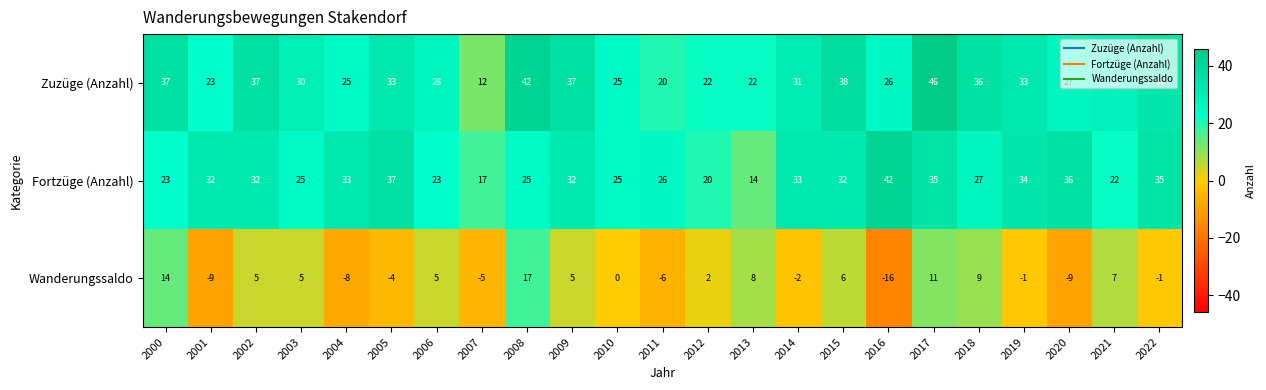

Between 2004 and 2008, which series saw the biggest shift?

Wanderungssaldo